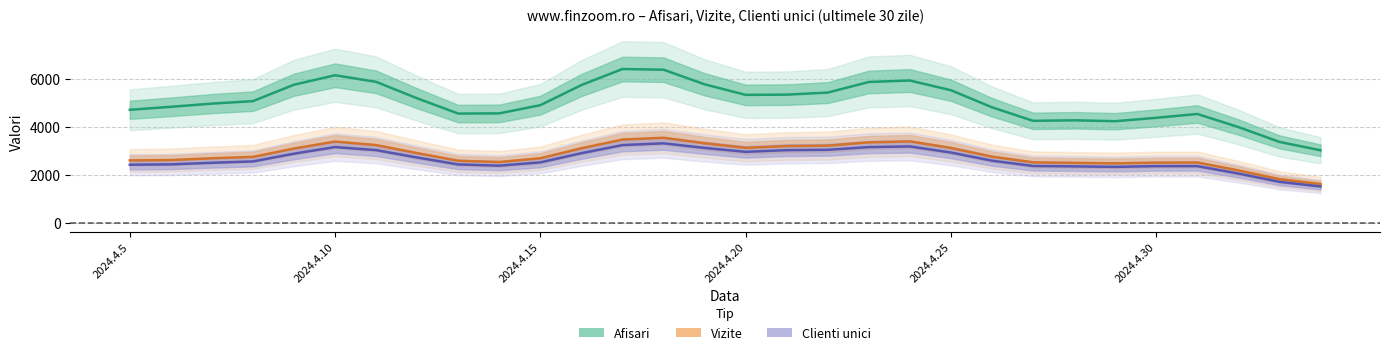

What is the minimum value shown in the chart?

1535.2